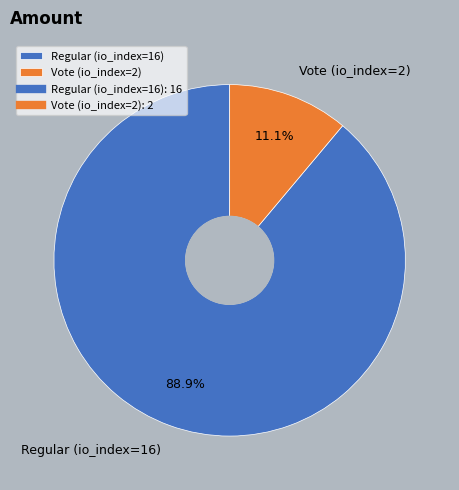

Which slice is the smallest?

Vote (io_index=2)